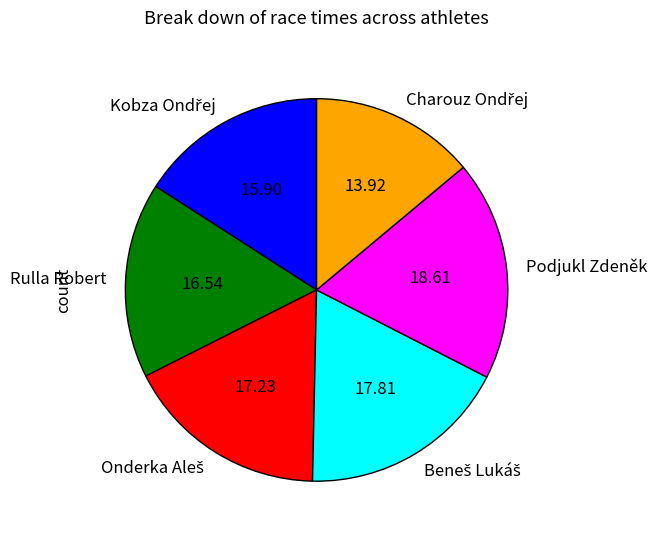

Does any single category account for the majority?

No